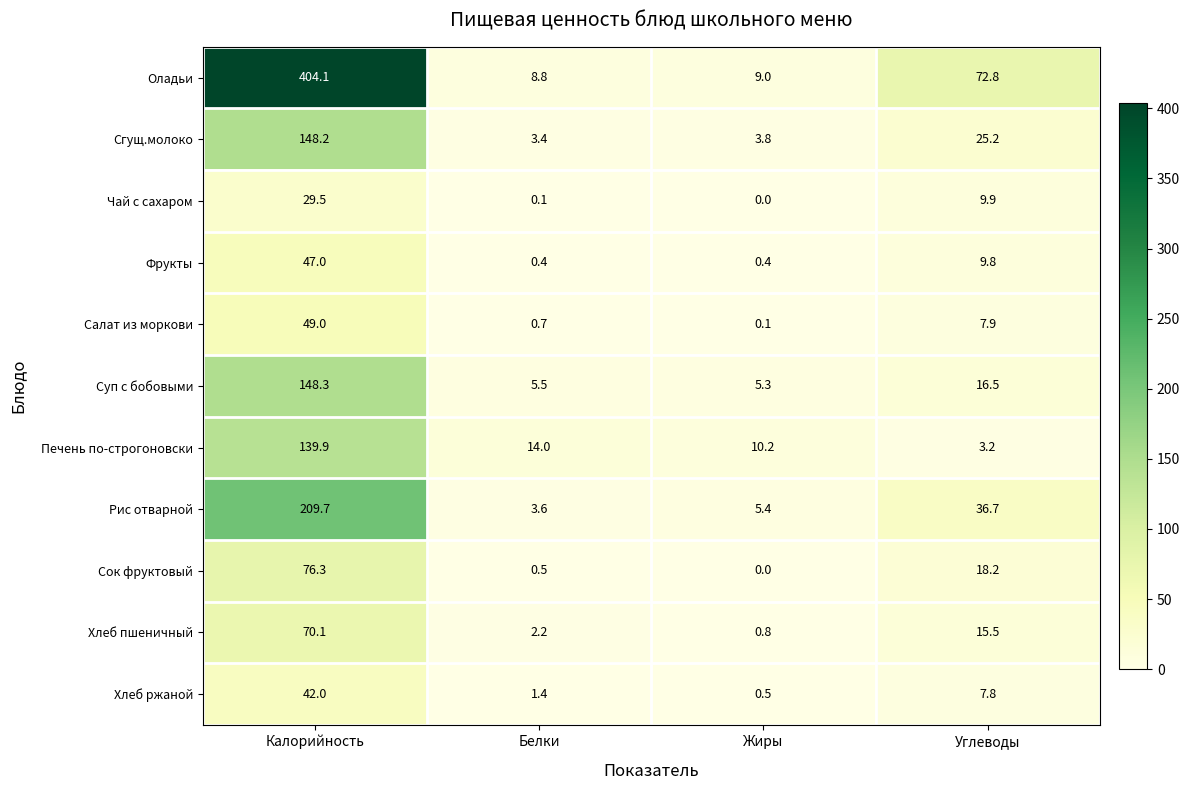

Which series has the largest total across all categories?

Оладьи